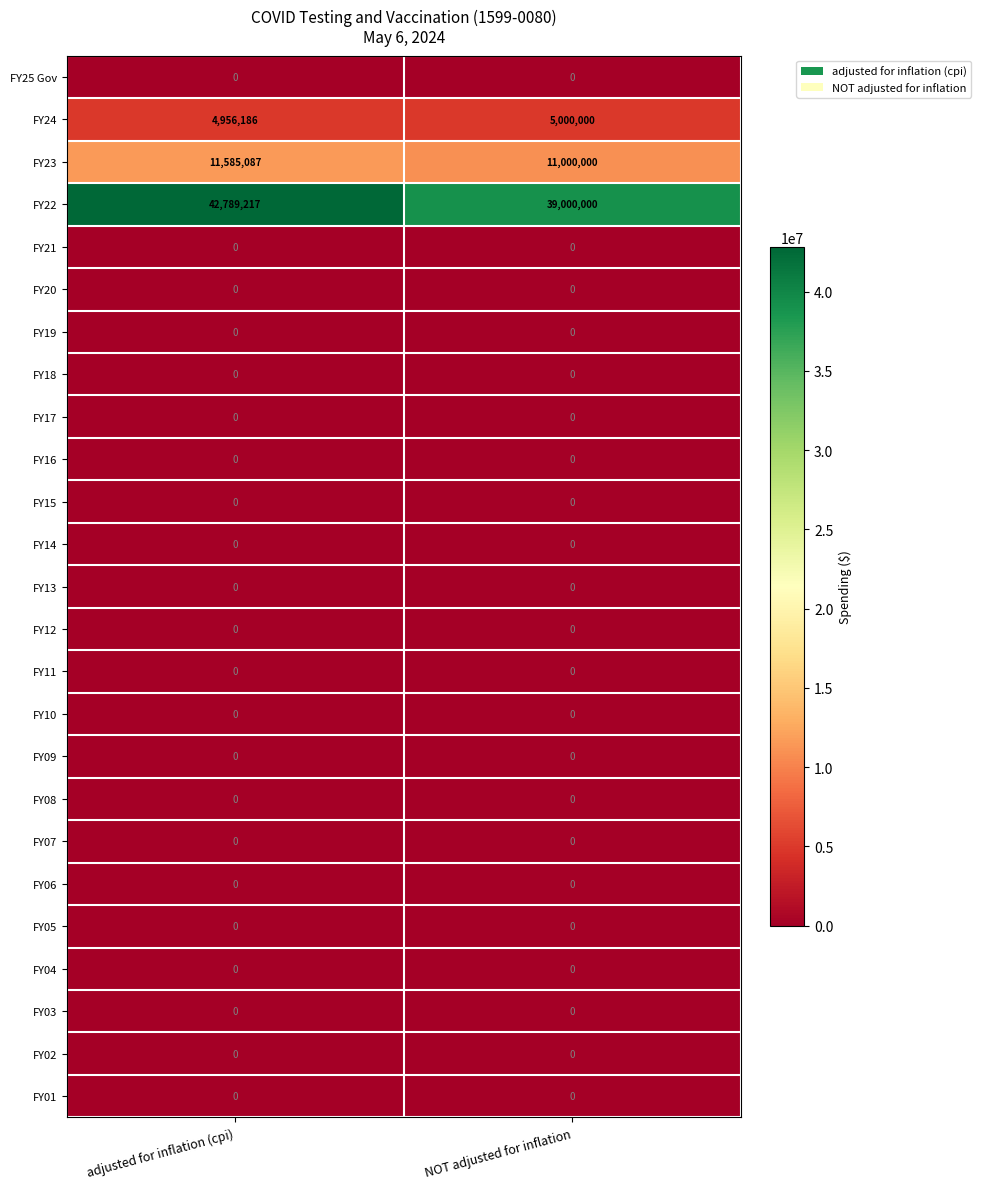

At which category is the sum across all series the highest?

adjusted for inflation (cpi)